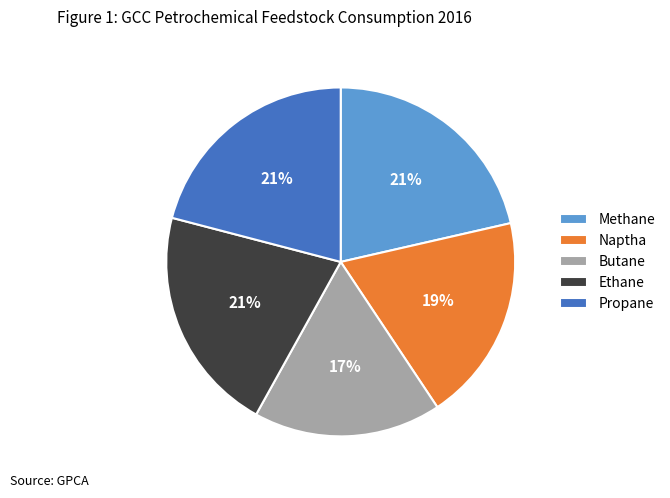

Is the sum of Naptha and Ethane greater than half?

No